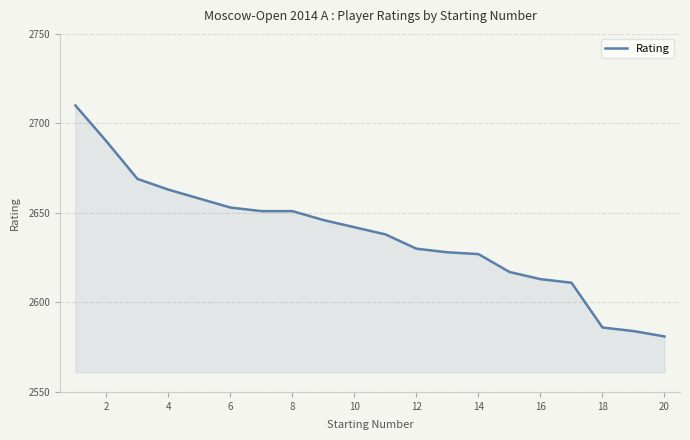

Reading right to left, what are all the values shown in this chart?

2581	2584	2586	2611	2613	2617	2627	2628	2630	2638	2642	2646	2651	2651	2653	2658	2663	2669	2690	2710